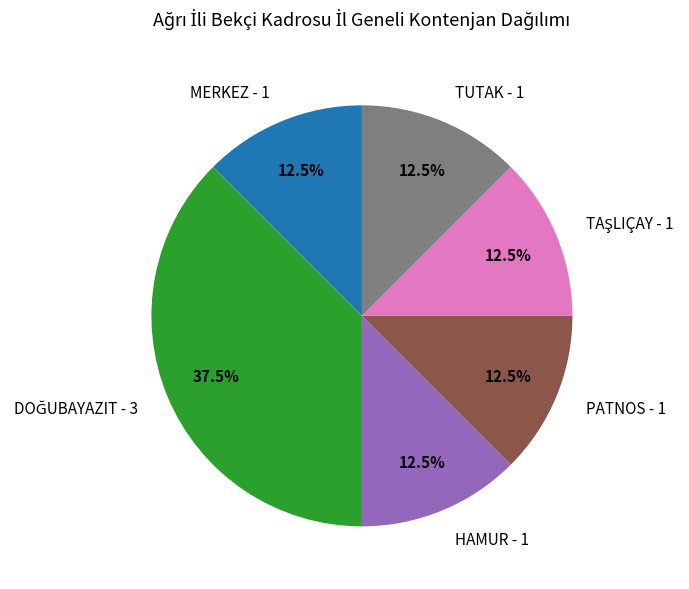

What is the total percentage of MERKEZ and TUTAK?

25.0%